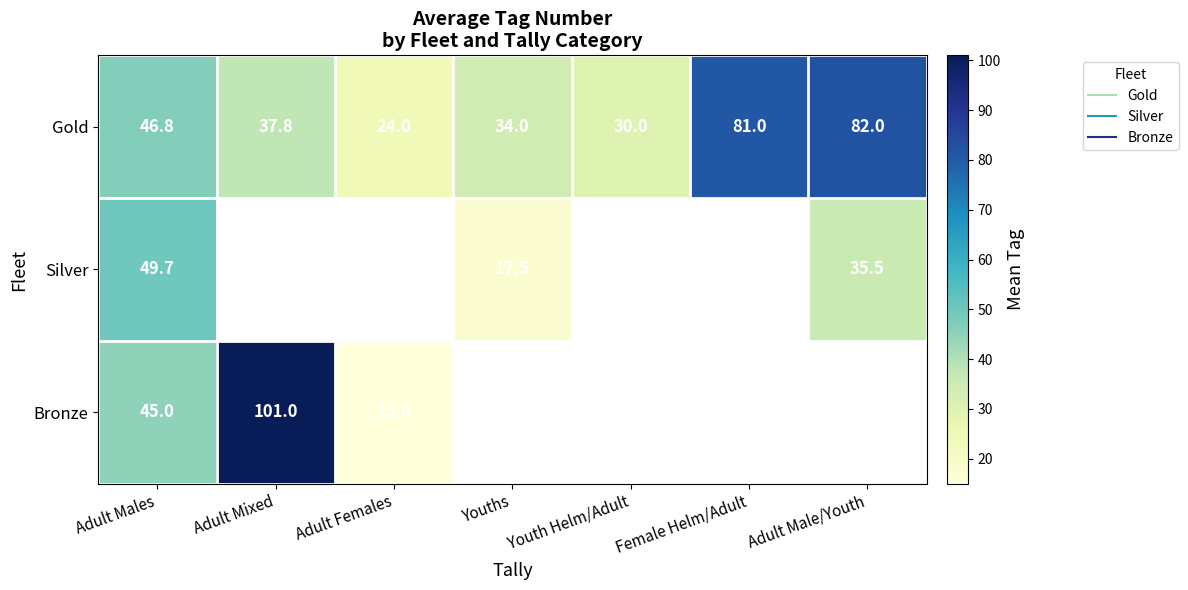

Is the value of Silver at Adult Male/Youth greater than the value of Bronze at Adult Male/Youth?

No